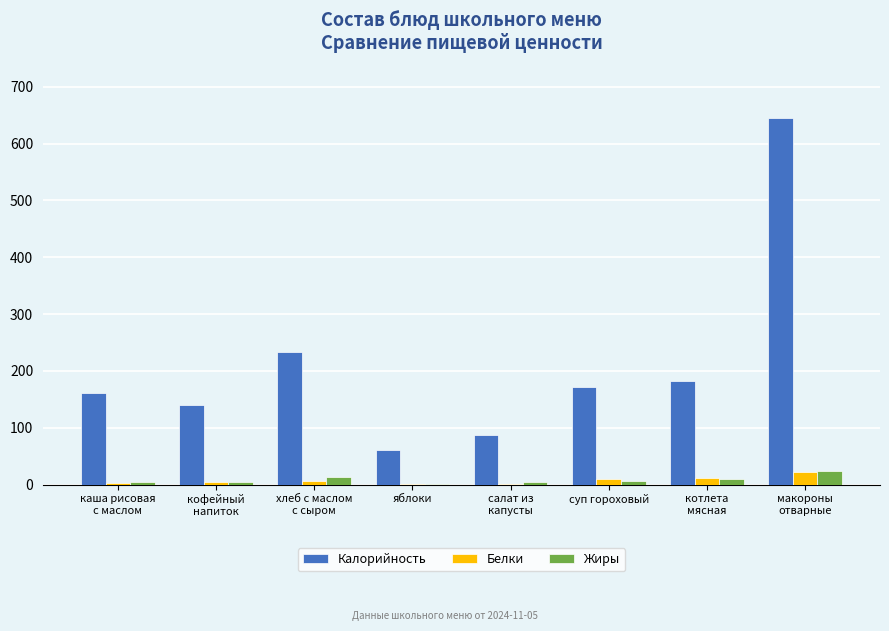

What is the sum of all Жиры values?

68